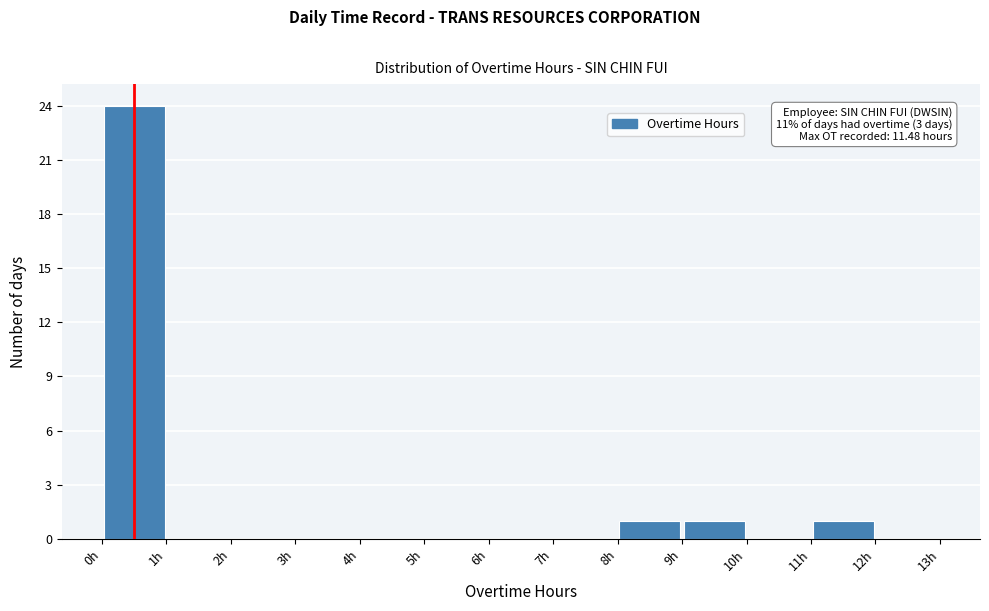

Which range on the x-axis has the tallest bar?

0 to 1